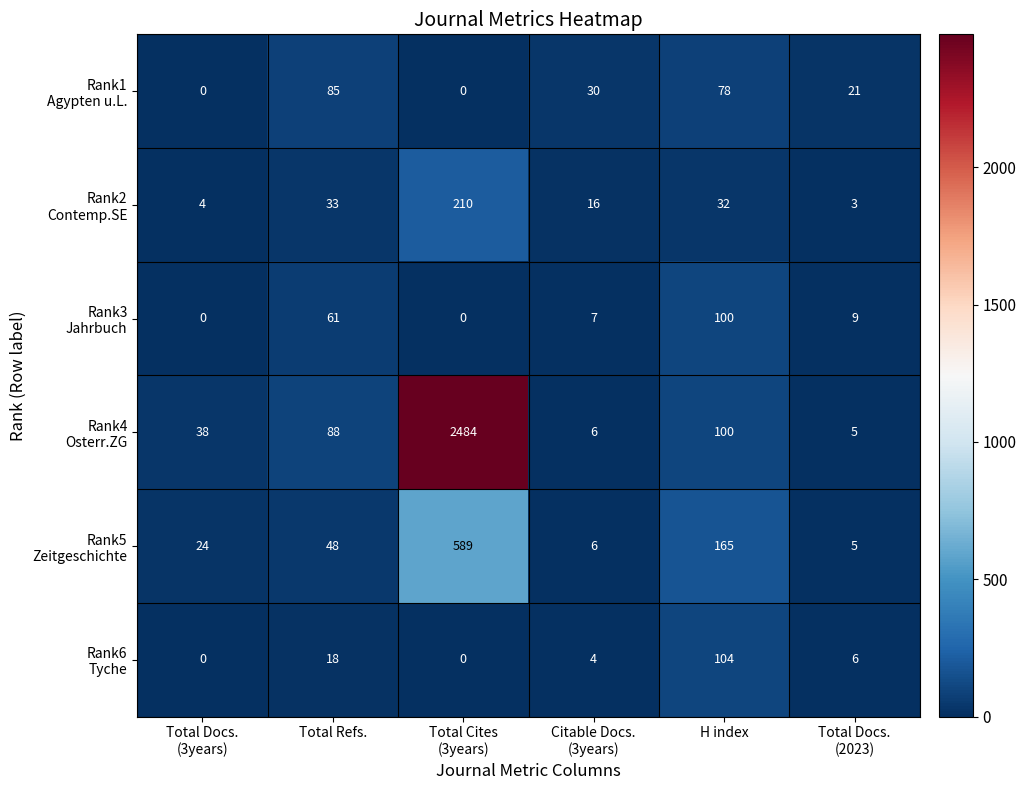

What is the spread (max minus min) of values at H index?

133